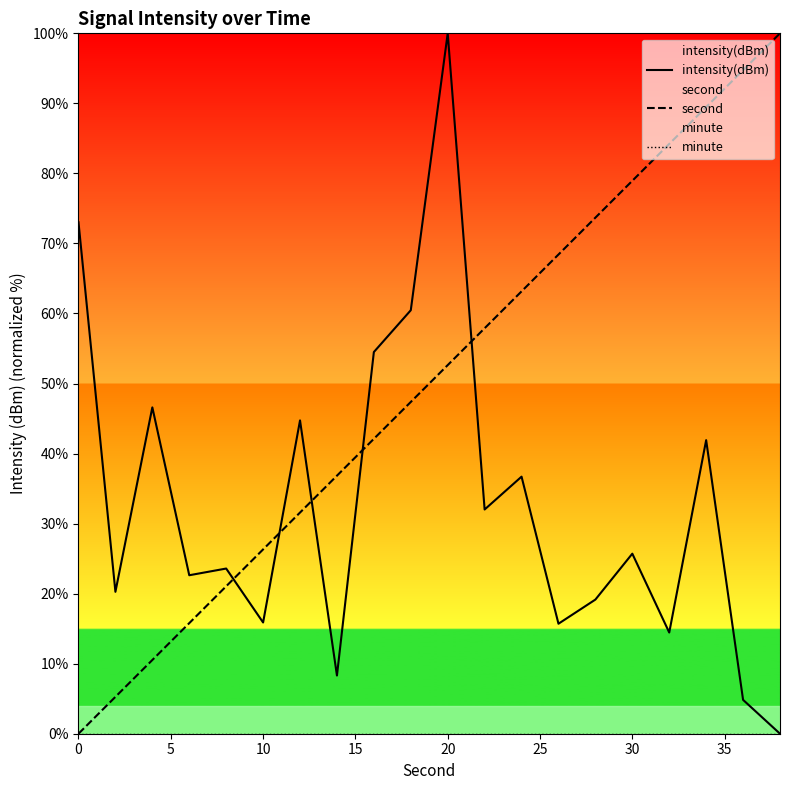

Which series has the largest total across all categories?

second